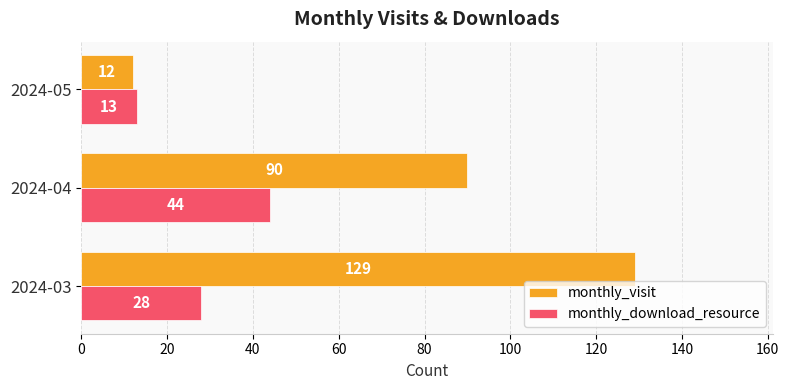

What is the spread (max minus min) of values at 2024-04?

46